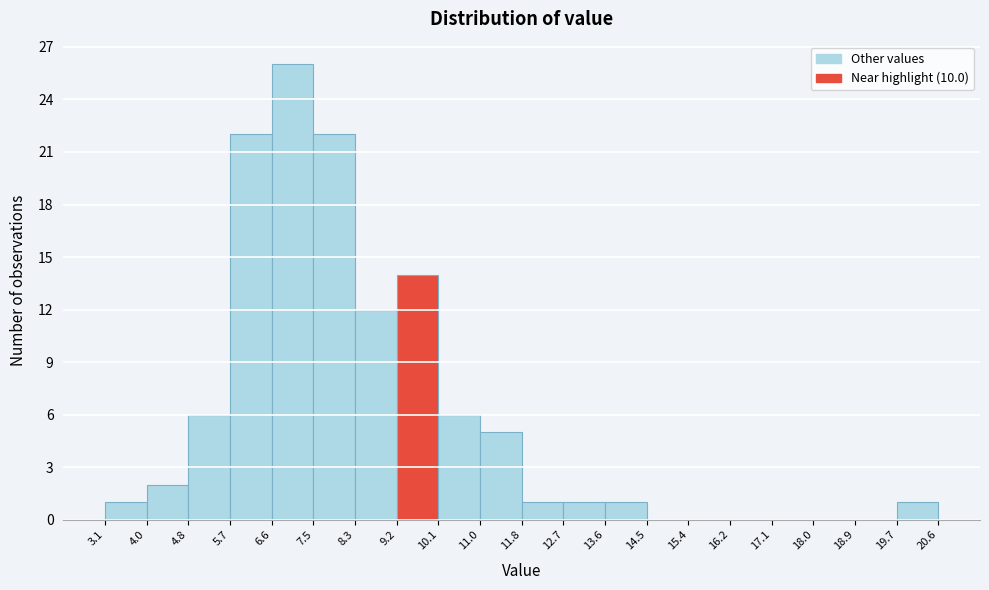

Reading left to right, list every bar in this chart as the range it spans on the x-axis followed by its height. The values are not printed on the chart, so give them approximately, as read against the axis.

3.1 to 4.0: 1
4.0 to 4.8: 2
4.8 to 5.7: 6
5.7 to 6.6: 22
6.6 to 7.5: 26
7.5 to 8.3: 22
8.3 to 9.2: 12
9.2 to 10.1: 14
10.1 to 11.0: 6
11.0 to 11.8: 5
11.8 to 12.7: 1
12.7 to 13.6: 1
13.6 to 14.5: 1
14.5 to 15.4: 0
15.4 to 16.2: 0
16.2 to 17.1: 0
17.1 to 18.0: 0
18.0 to 18.9: 0
18.9 to 19.7: 0
19.7 to 20.6: 1